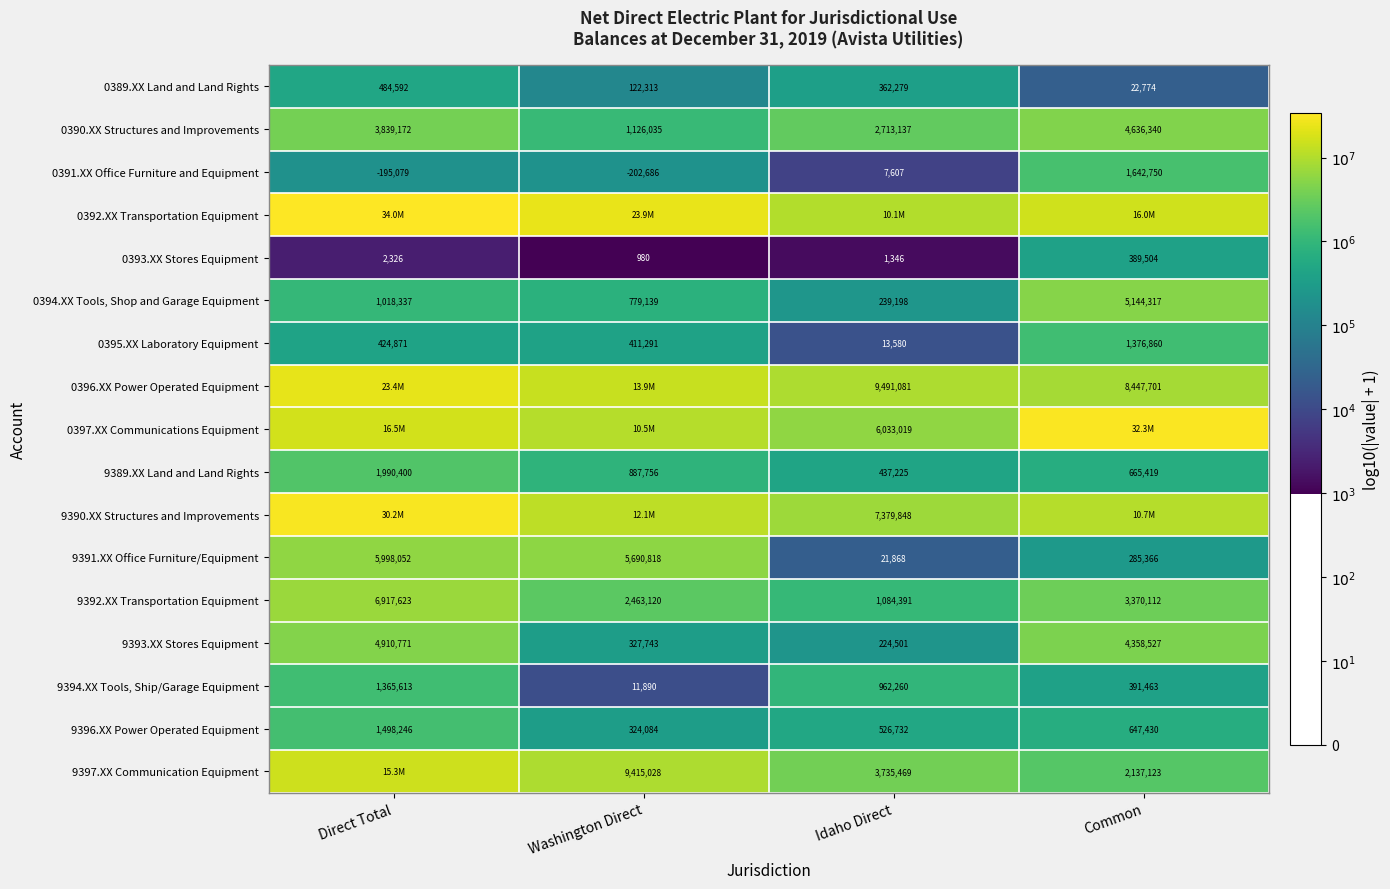

Where does the 9389.XX Land and Land Rights series first go above 887756?

Direct Total